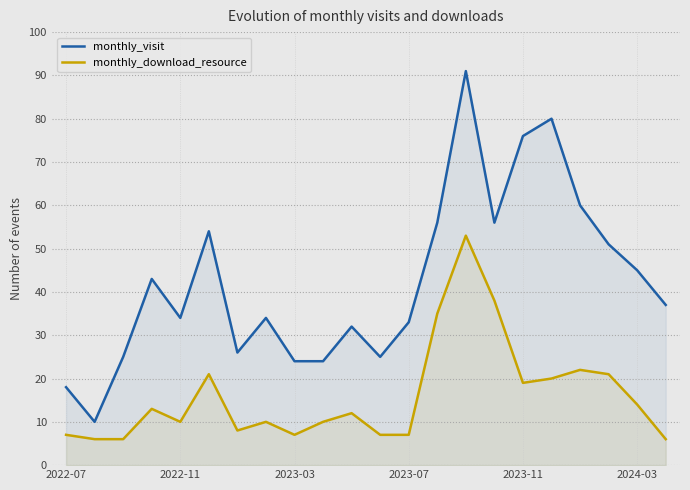

Does the chart display data point markers on the line(s)?

No